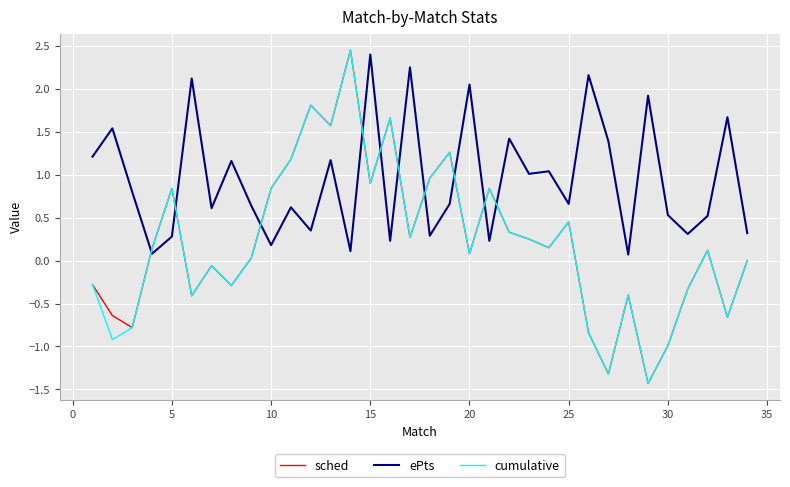

After their last crossing, which series has the higher values: cumulative or ePts?

ePts